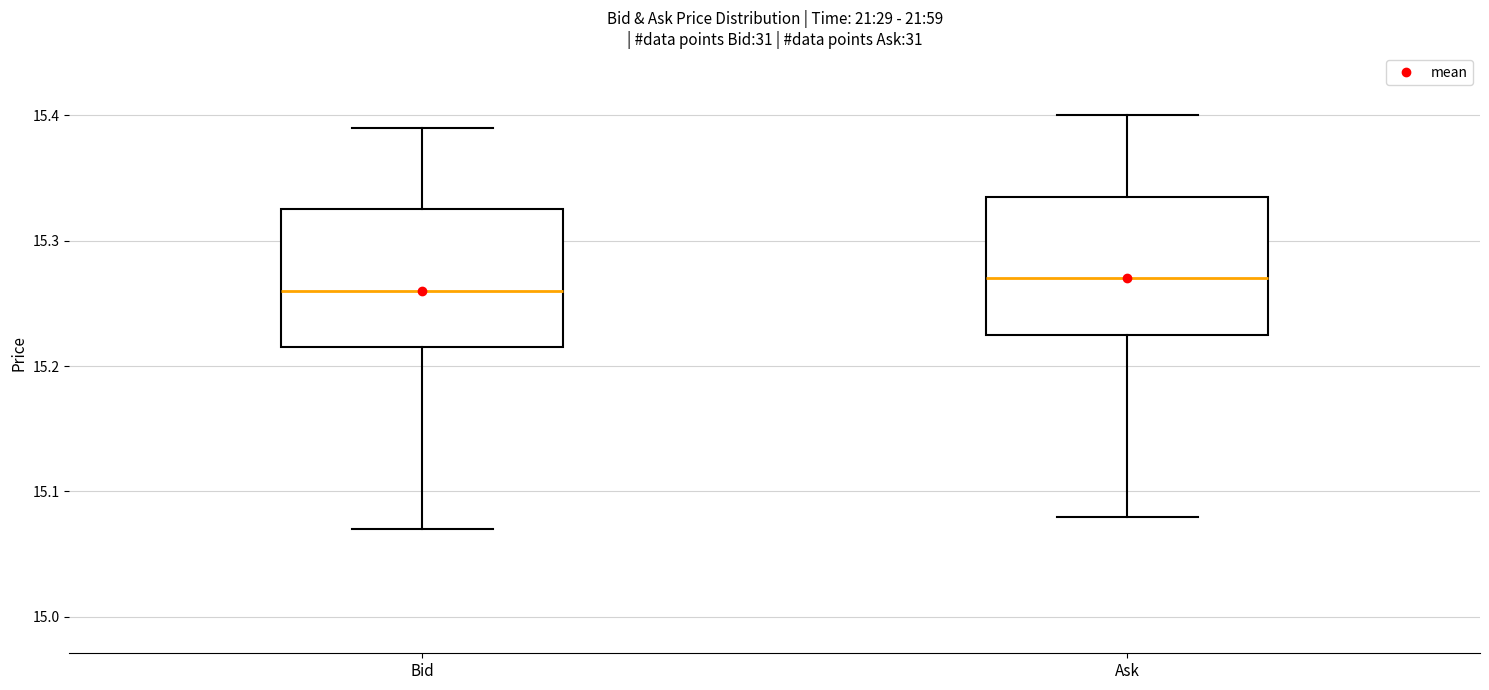

Where does the upper whisker of the box for Ask end on the y-axis? The values are not printed on the chart, so give them approximately, as read against the axis.

15.40